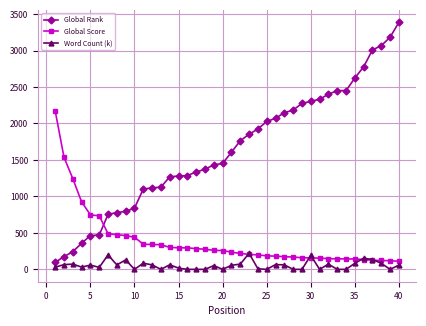

Which series has the widest spread of values?

Global Rank